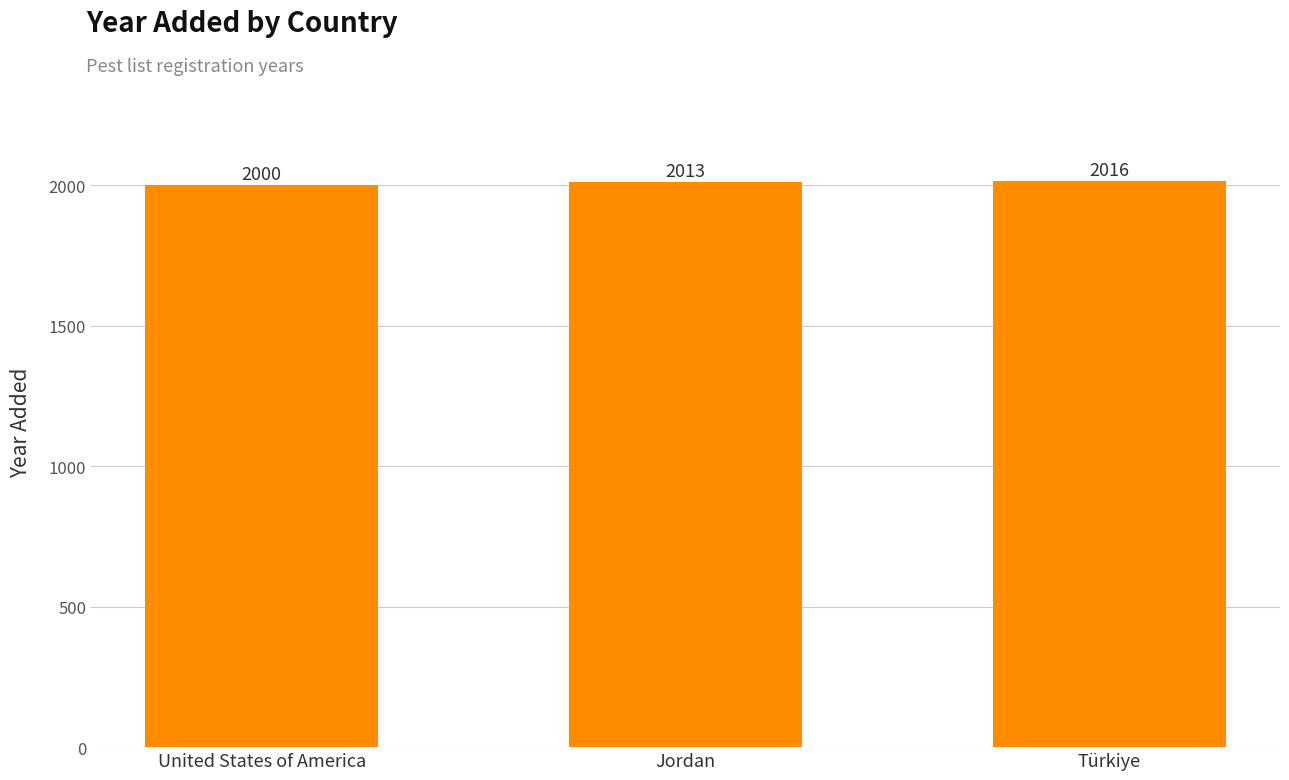

Count the number of data series in this chart.

1